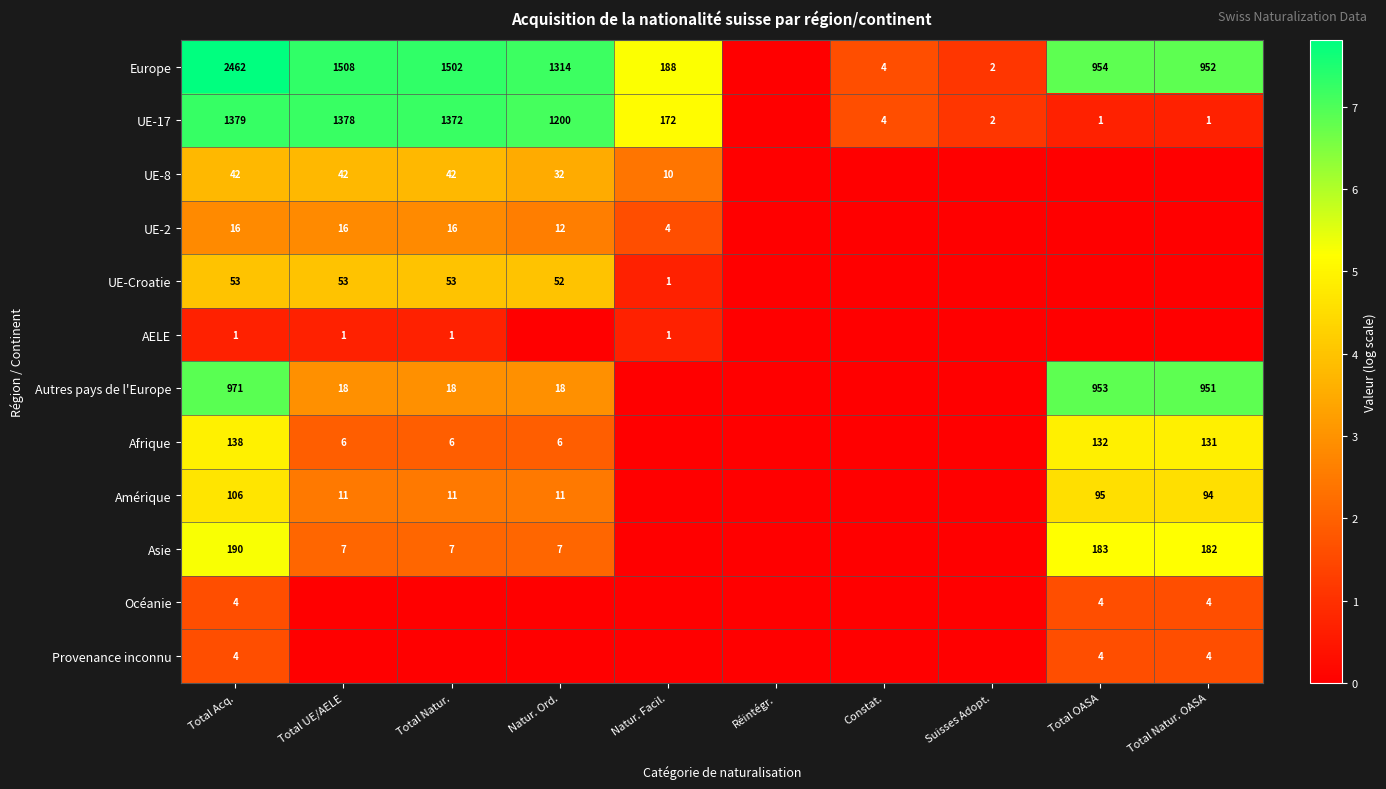

What is the greatest value displayed?

7.8